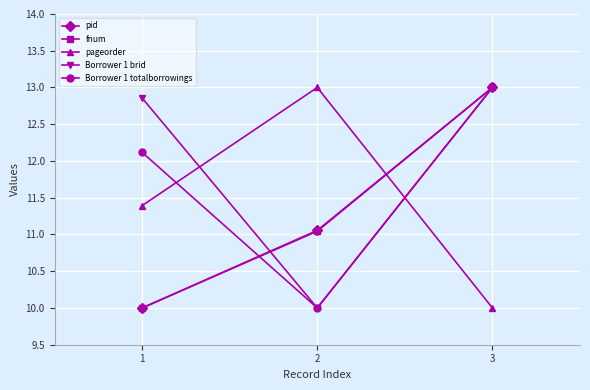

At which label is Borrower 1 brid closest to 11?

2